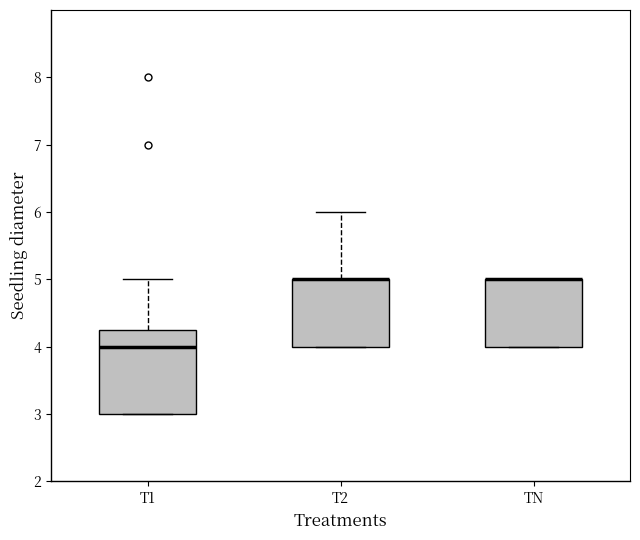

Where is the upper edge of the box for T2 on the y-axis? The values are not printed on the chart, so give them approximately, as read against the axis.

5.0